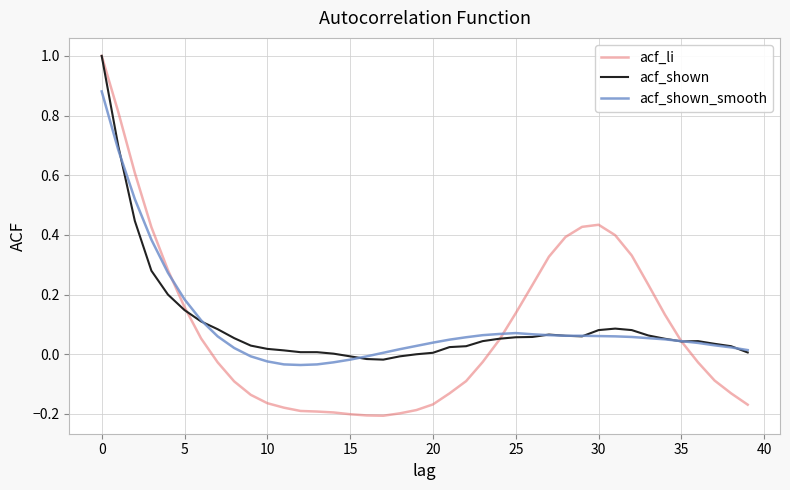

Which series has the largest range (max minus min)?

acf_li